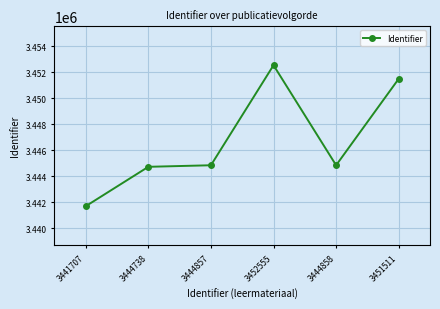

Is it true that the value at 3444858 is 1395346?

False